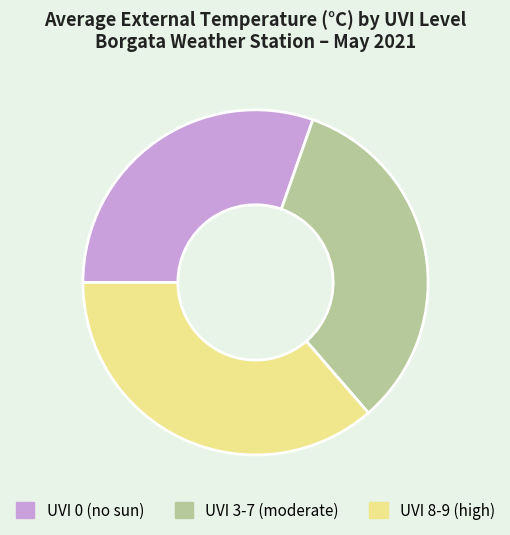

Which has a higher value, UVI 0 (no sun) or UVI 8-9 (high)?

UVI 8-9 (high)